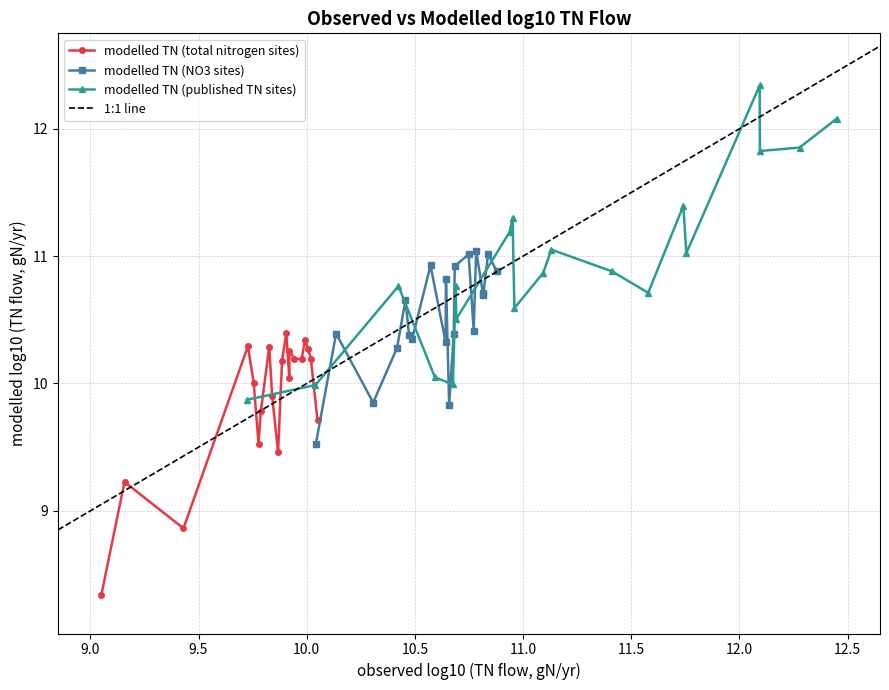

What is the difference between the observed log10 (TN flow, gN/yr) - pub TN values at 15 and 3?

1.7